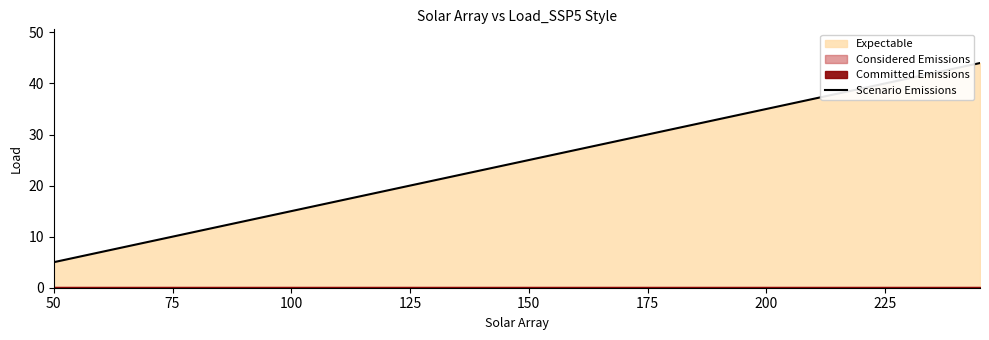

True or false: there are more than 2 points higher than both neighbors.

False